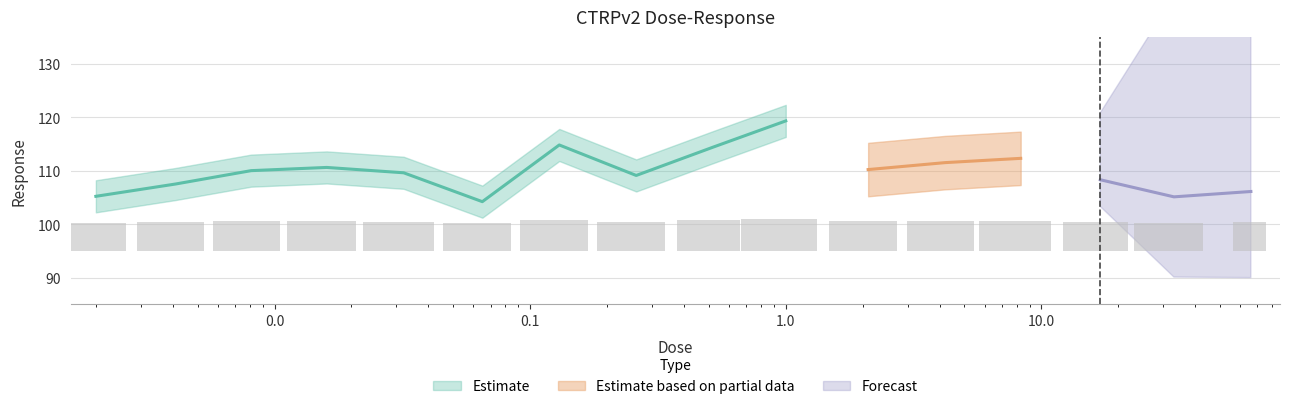

What is the label of the 14th bar from the right?

0.0081